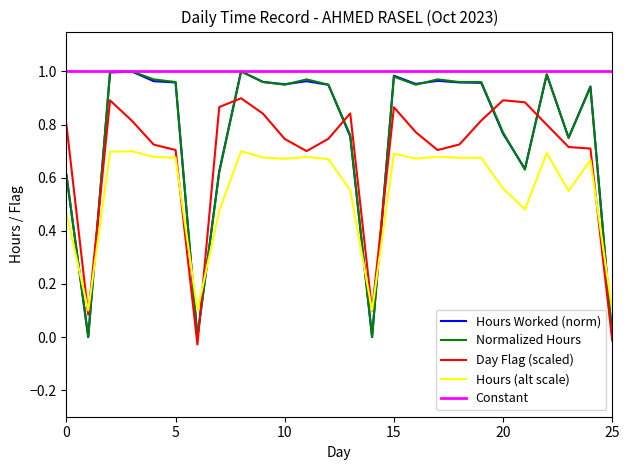

Which series has the largest total across all categories?

Constant